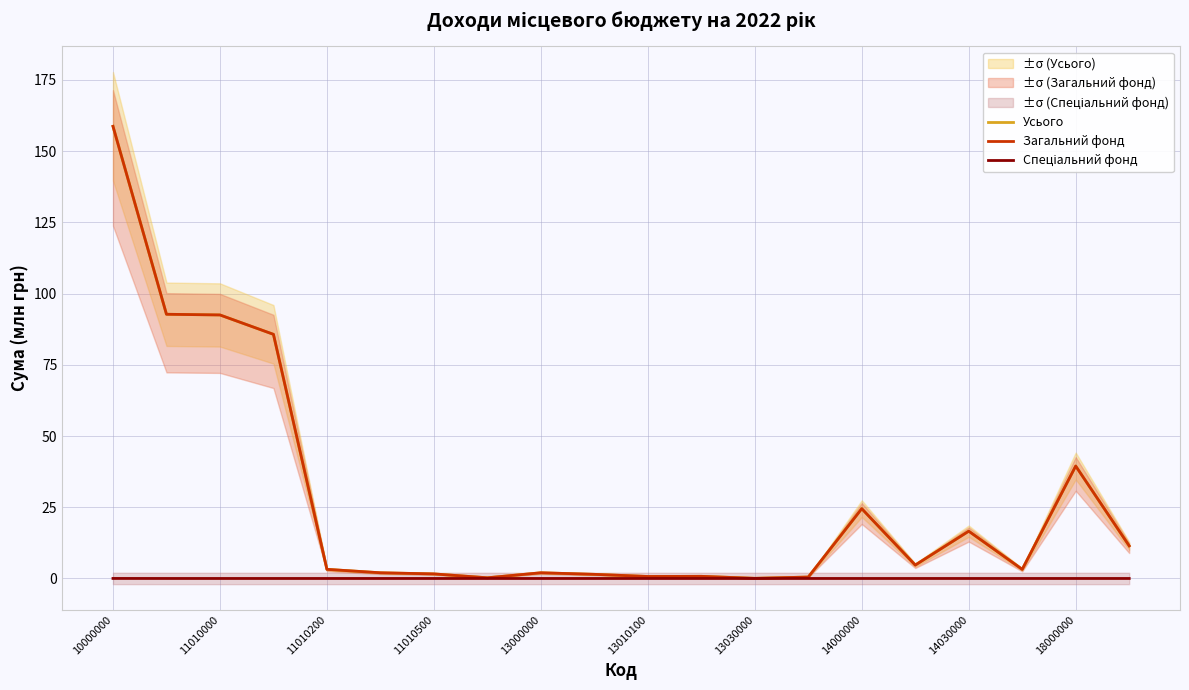

The Загальний фонд series shows 3.2 at 17. True or false?

True